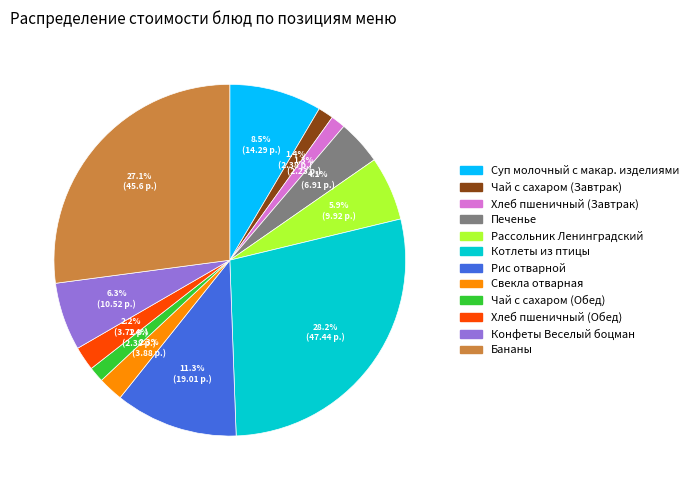

To the nearest percent, what is the difference between the largest and smallest slice percentages?

27%